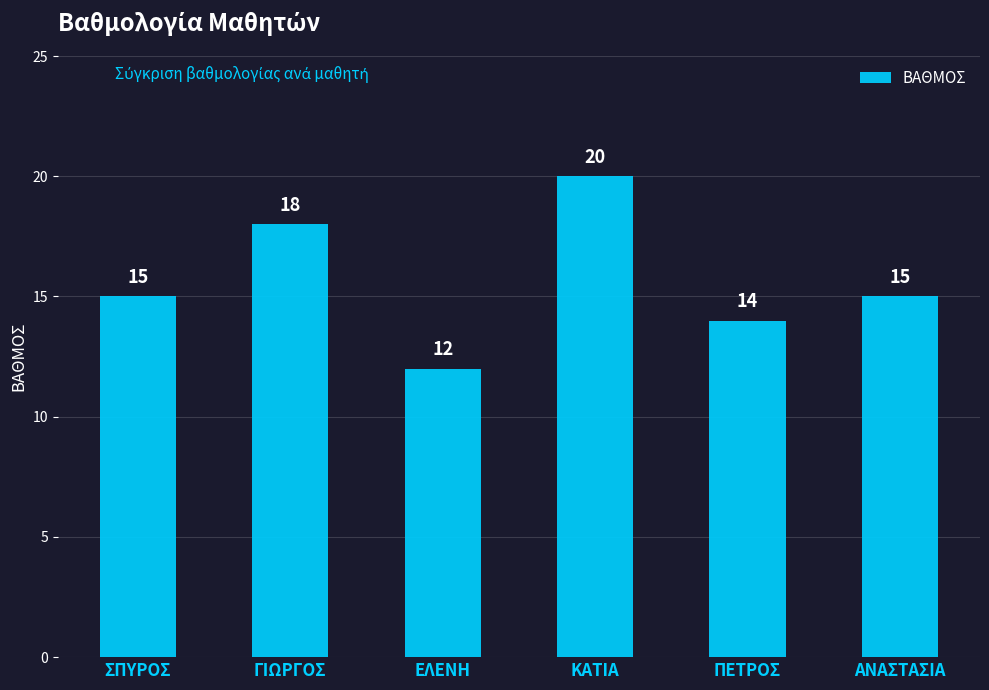

What is the label of the 3rd bar from the left?

ΕΛΕΝΗ